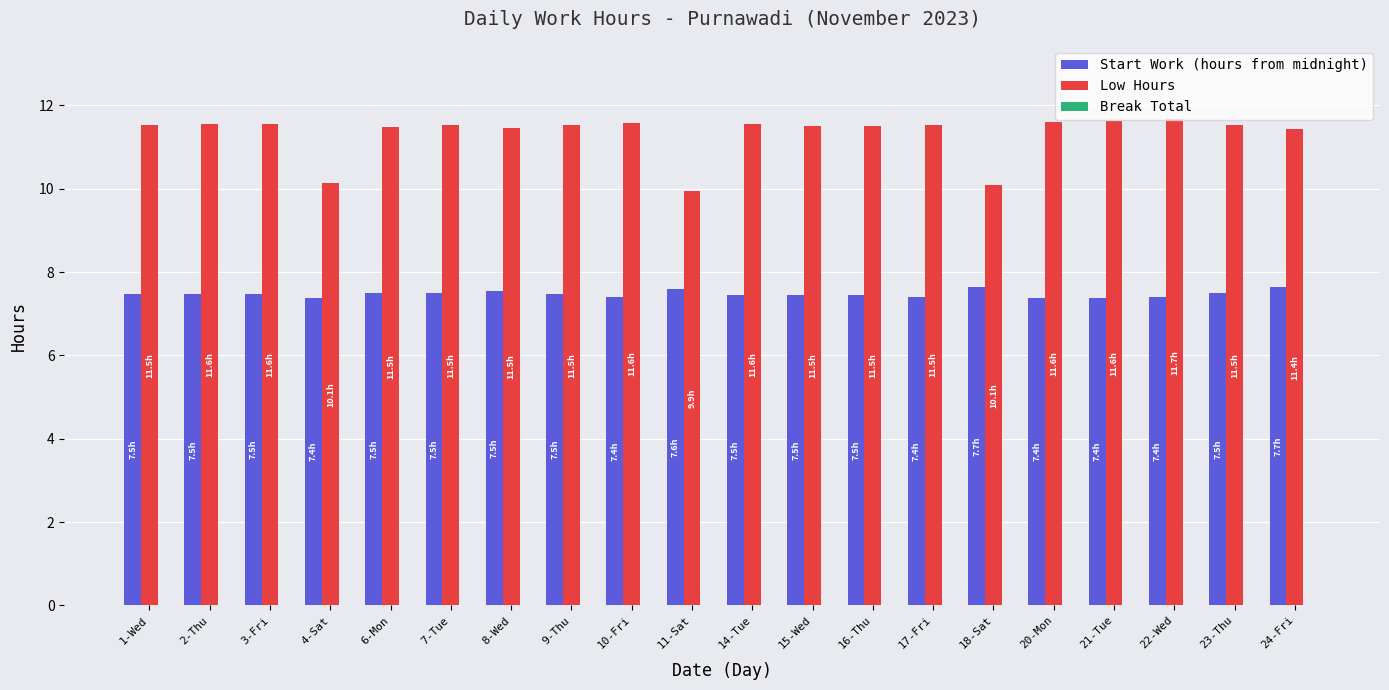

Is the value of Start Work (hours from midnight) at 18-Sat greater than the value of Low Hours at 20-Mon?

No